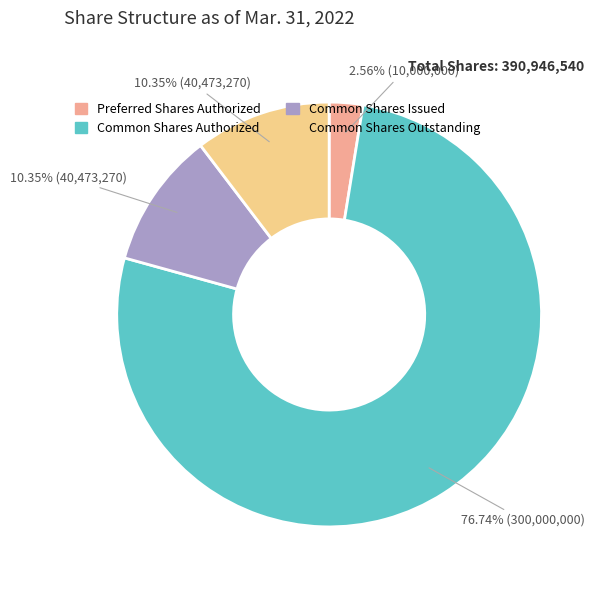

The Common Shares Issued slice represents 22% of the pie. True or false?

False